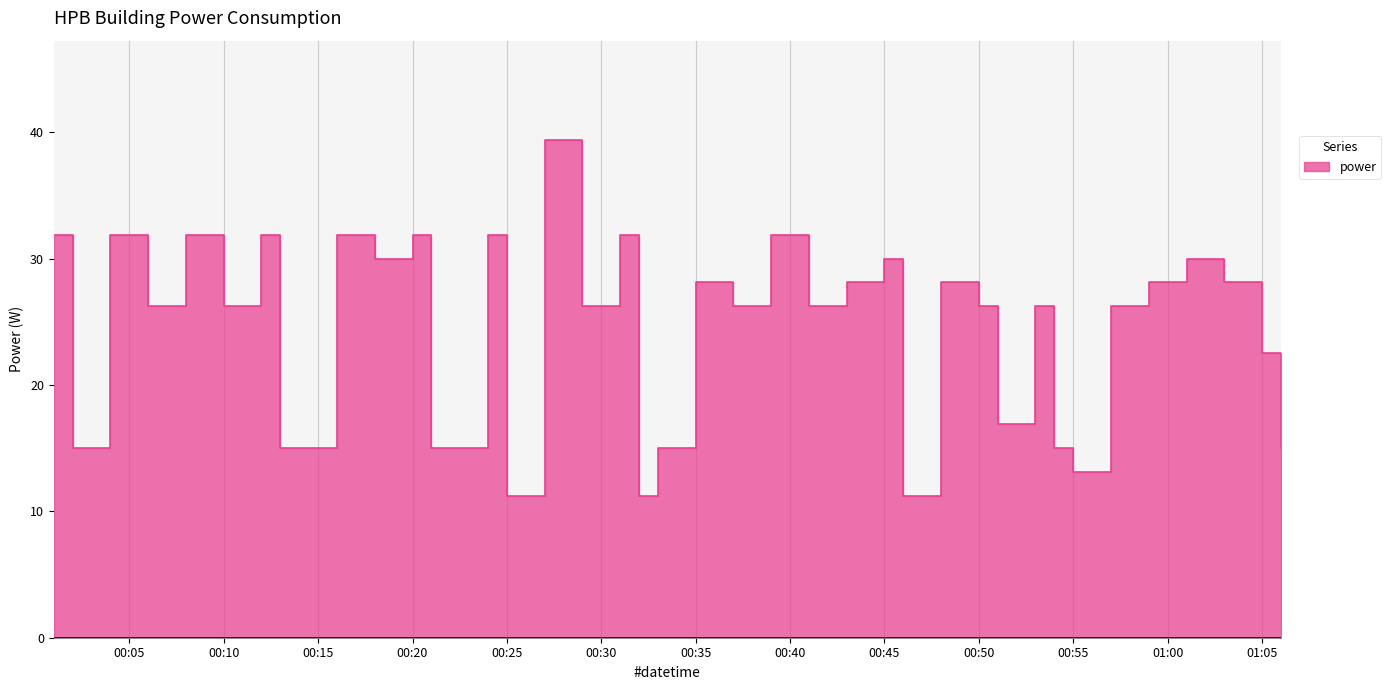

What is the sum of the values at 2021-12-16T00:55:00 and 2021-12-16T00:14:00?

28.1